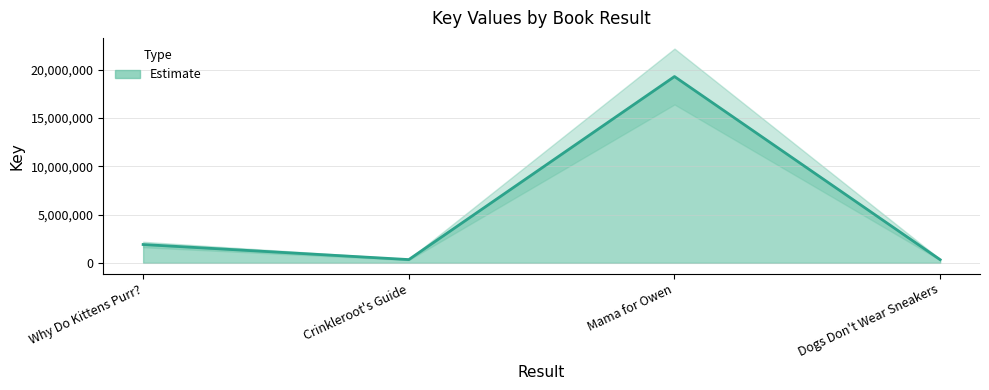

What is the label of the 1st point from the left?

Why Do Kittens Purr?